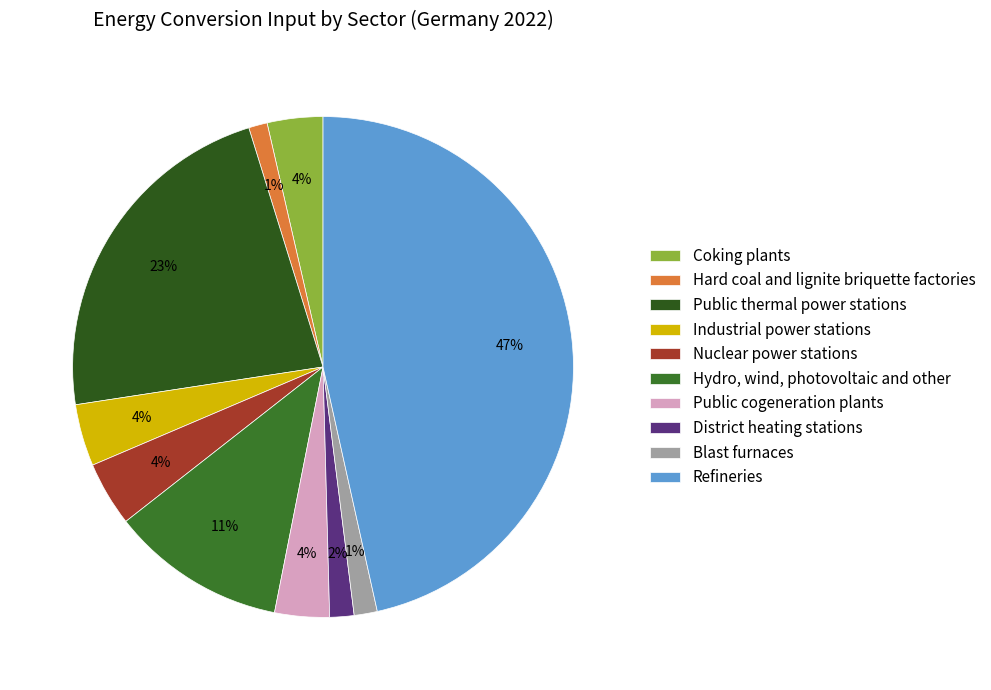

To the nearest percent, what is the combined percentage of Blast furnaces and Coking plants?

5%